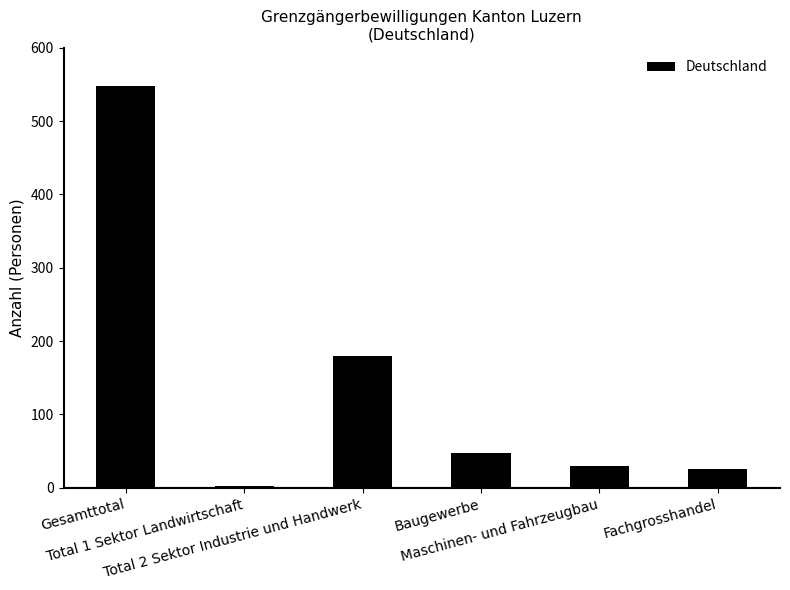

Which label corresponds to the smallest value in the chart?

Total 1 Sektor Landwirtschaft